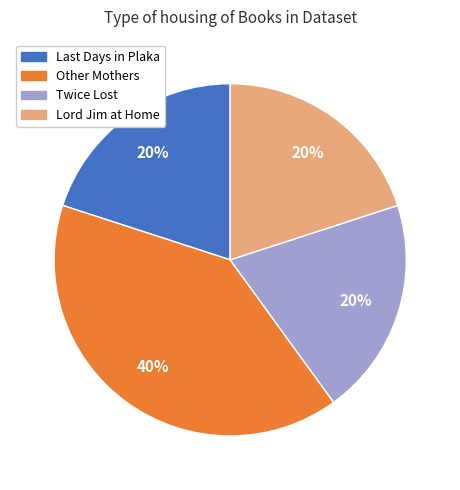

To the nearest percent, what portion does Lord Jim at Home represent?

20%